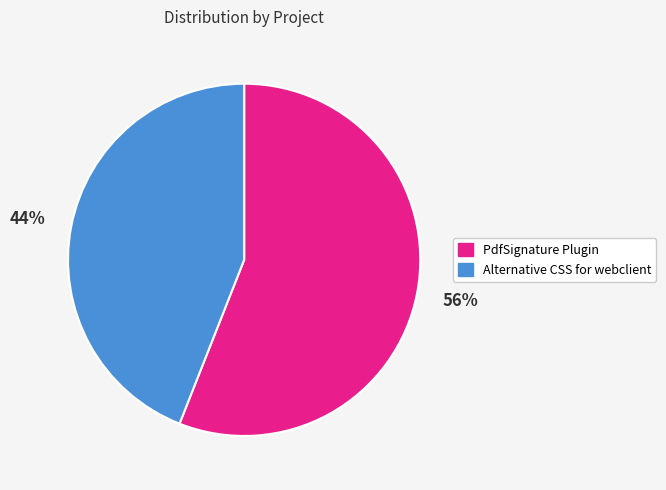

Is it true that PdfSignature Plugin is 56% of the pie?

True